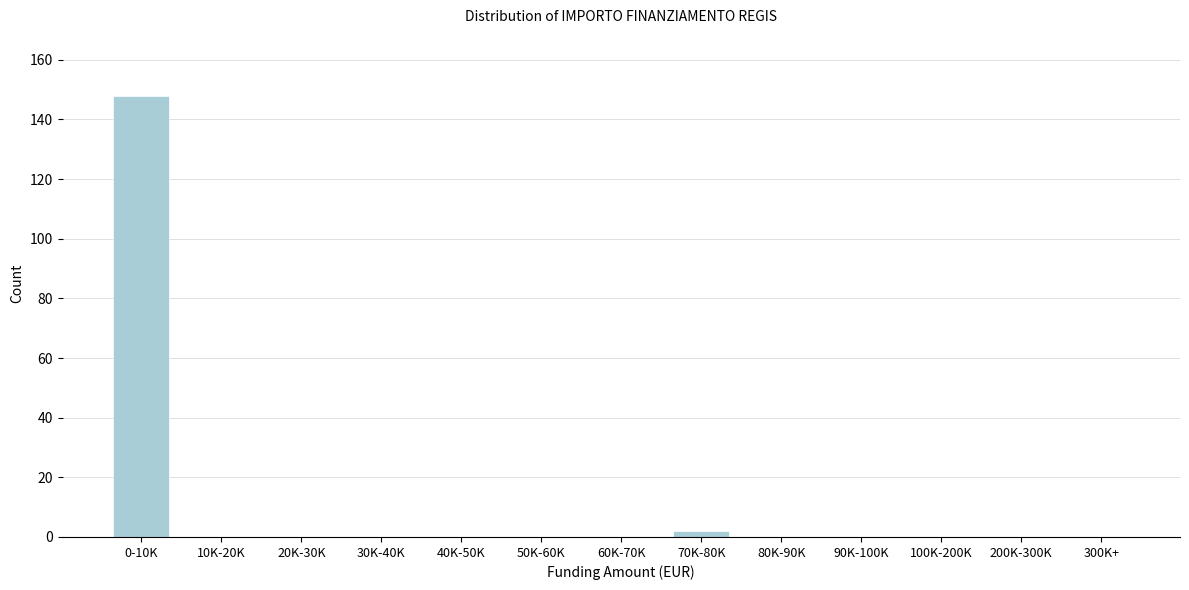

Reading left to right, transcribe all the data shown in this chart.

0-10K=148	10K-20K=0	20K-30K=0	30K-40K=0	40K-50K=0	50K-60K=0	60K-70K=0	70K-80K=2	80K-90K=0	90K-100K=0	100K-200K=0	200K-300K=0	300K+=0